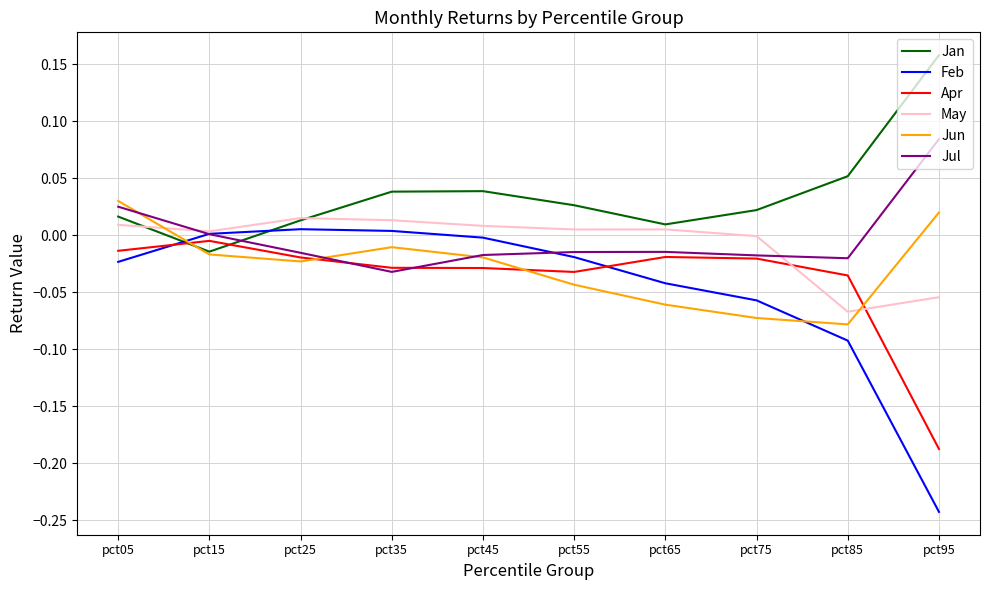

How many lines are shown in the chart?

6